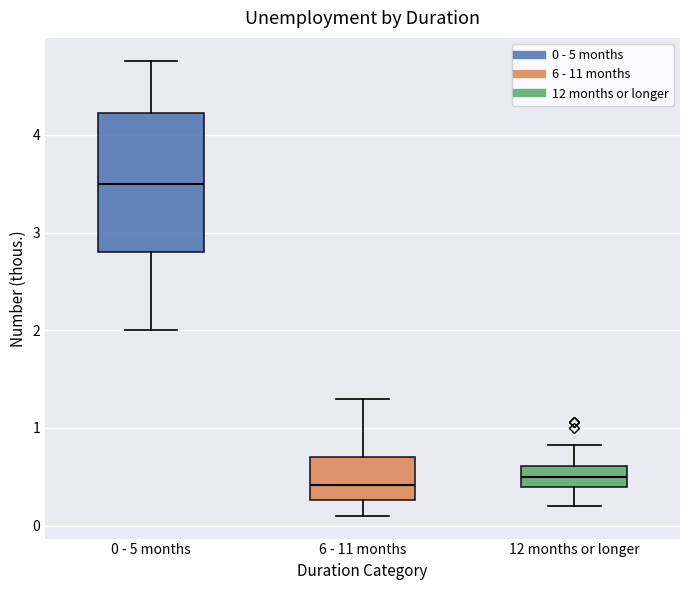

Reading left to right, read every box against the y-axis: the position of its median line, the range the box covers, and the ends of its whiskers. The values are not printed on the chart, so give them approximately, as read against the axis.

0 - 5 months: median 3.5, box 2.8 to 4.2, whiskers 2.0 to 4.8
6 - 11 months: median 0.4, box 0.3 to 0.7, whiskers 0.1 to 1.3
12 months or longer: median 0.5, box 0.4 to 0.6, whiskers 0.2 to 0.8